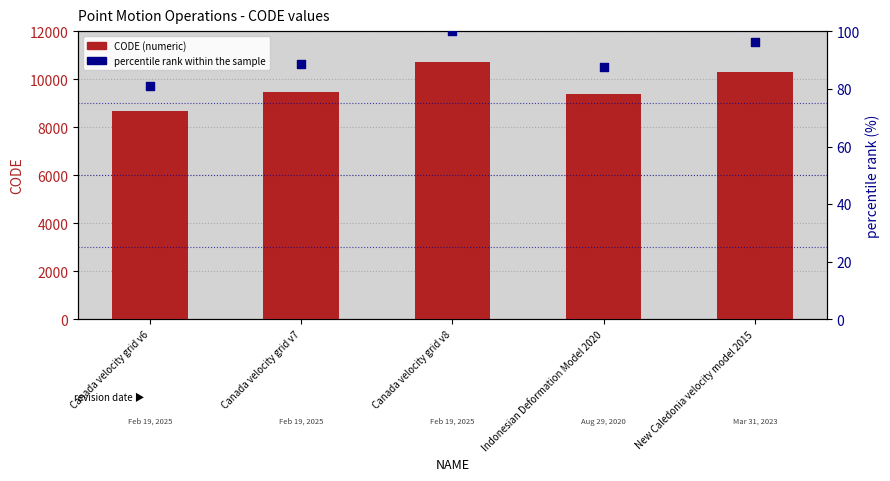

Which series has the widest spread of Y values?

CODE (numeric)